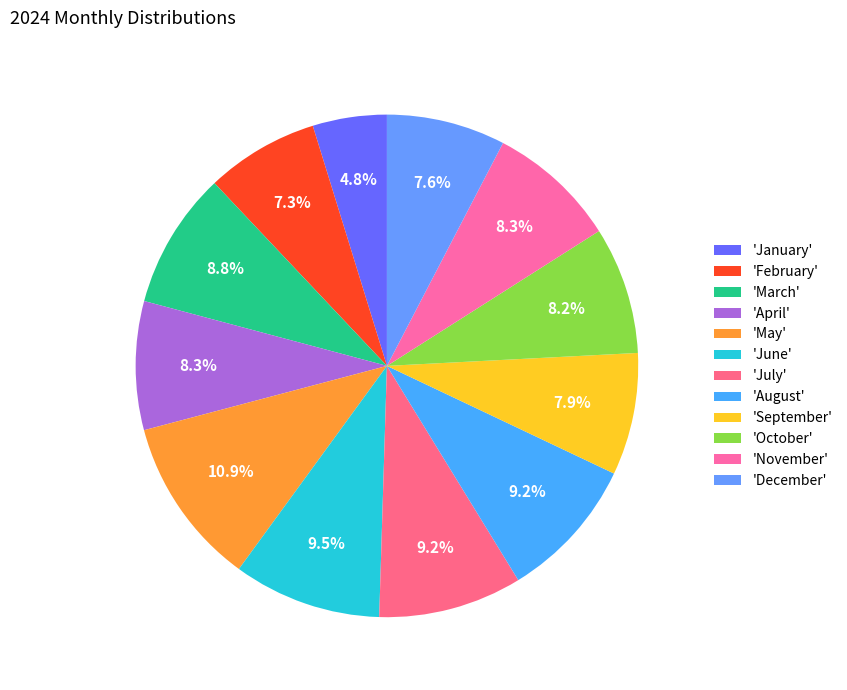

Count the number of slices in the pie.

12